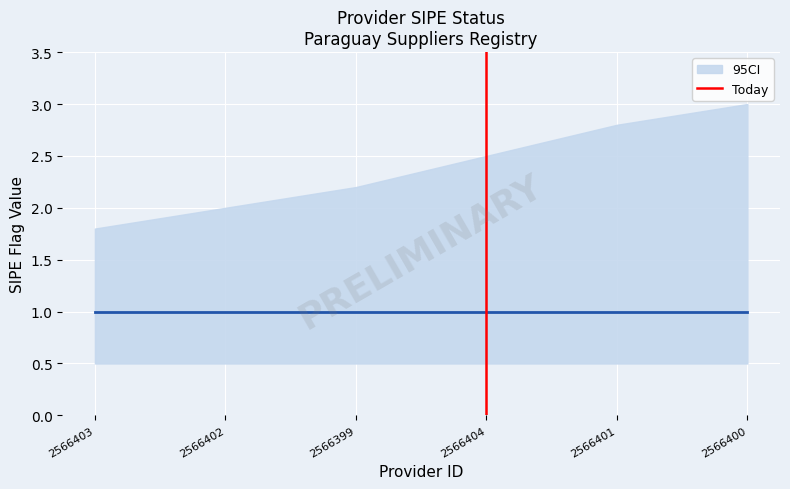

Which category has the lowest value across all series?

2566403